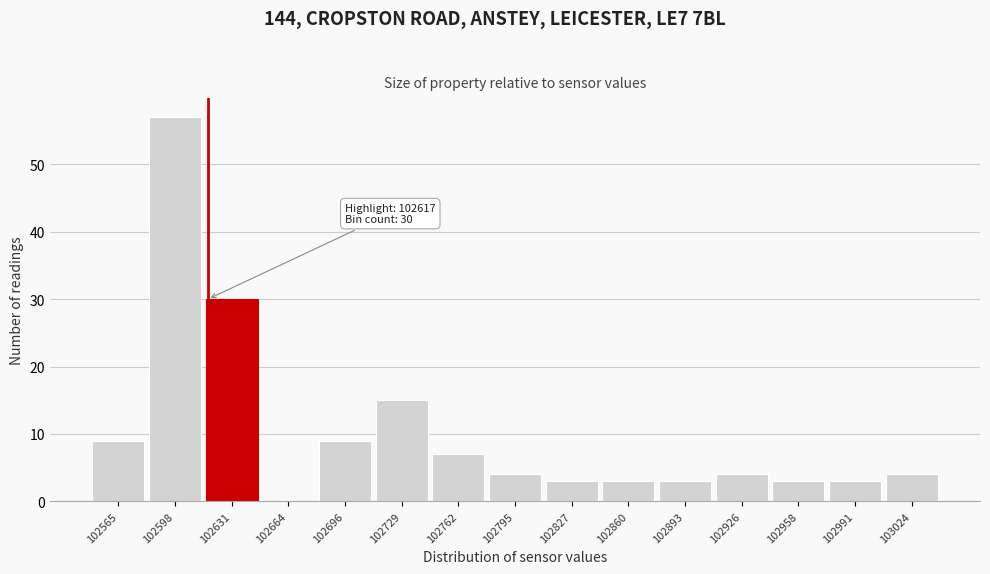

Which range on the x-axis has the tallest bar?

102580 to 102615